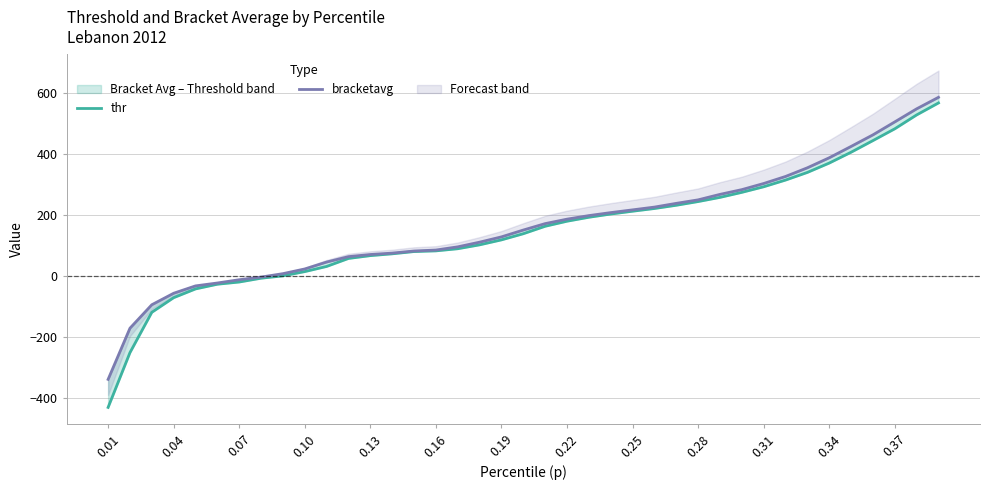

True or false: bracketavg and thr cross at least once.

False